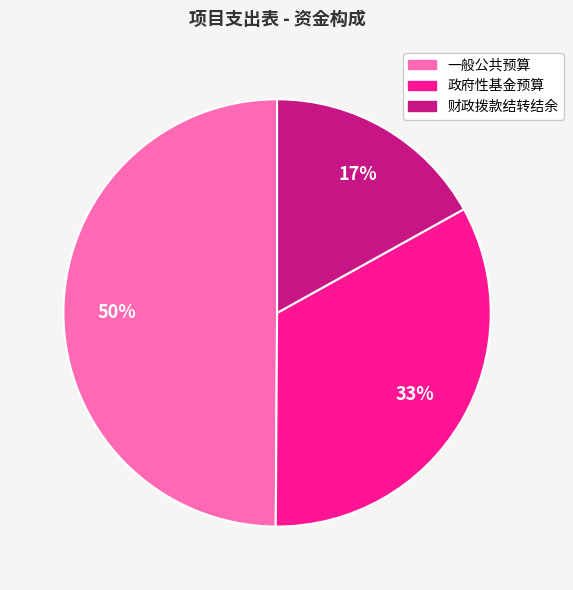

What is the smallest slice in the pie chart?

财政拨款结转结余